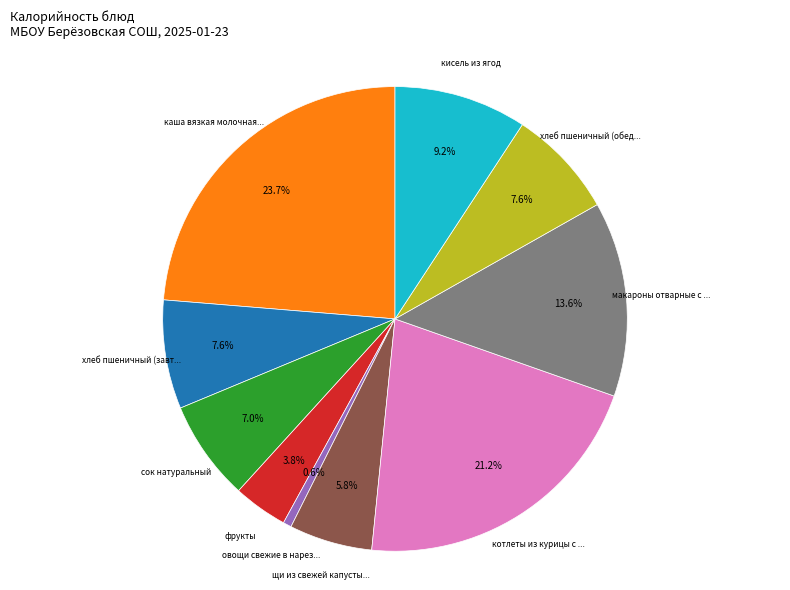

Does any single category account for the majority?

No